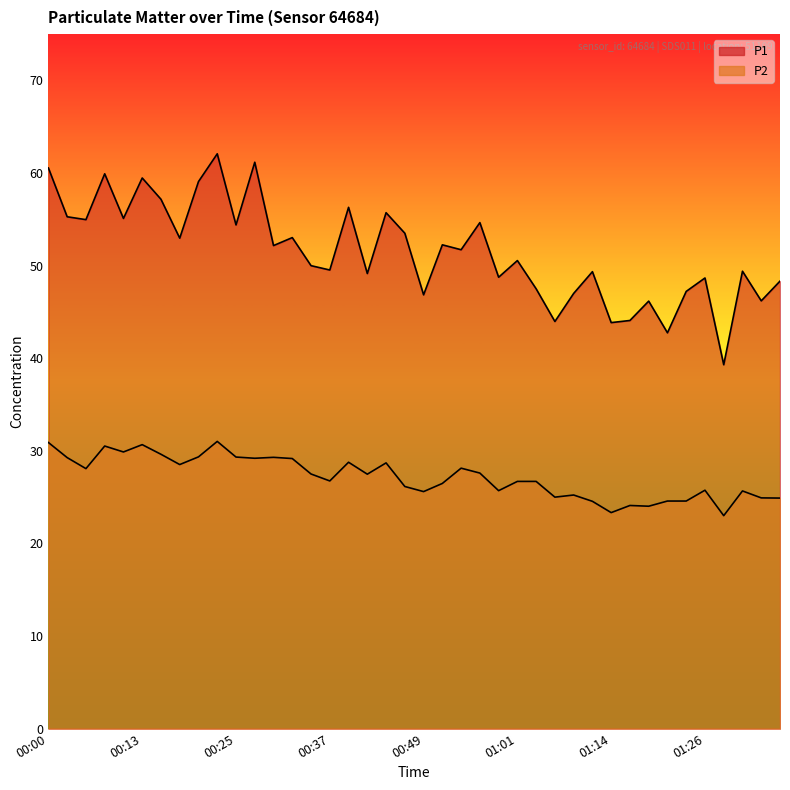

Is the value of P1 at 00:10 greater than the value of P2 at 00:15?

Yes